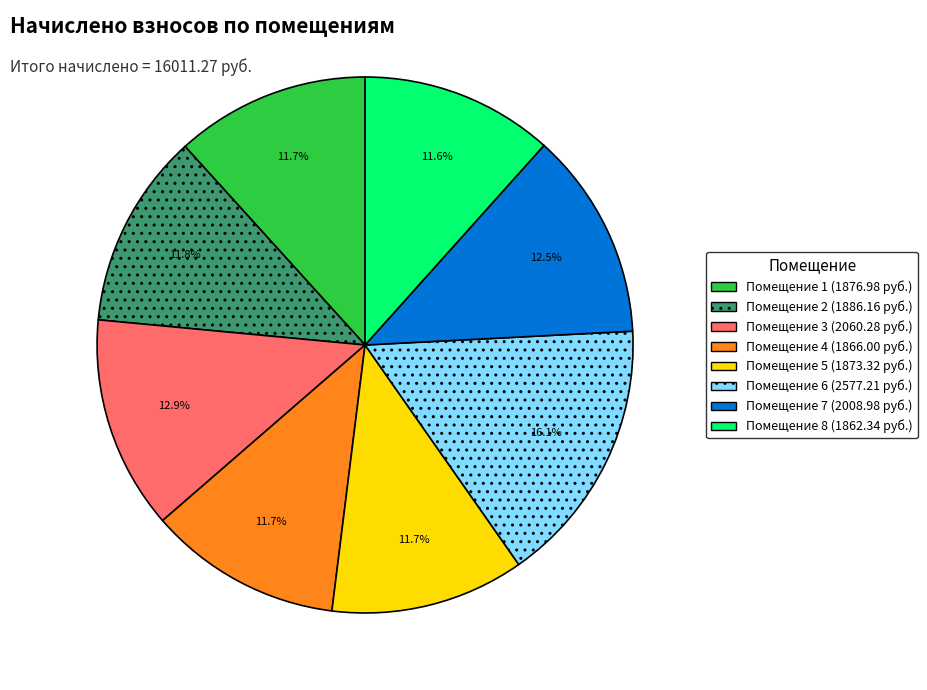

Is there any slice that represents more than half of the pie?

No